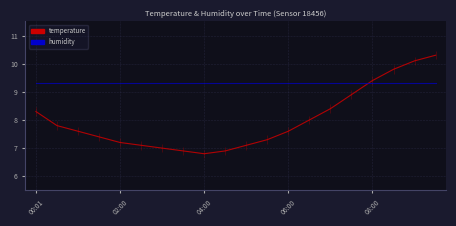

The value of temperature at 06:00 is 7.6. True or false?

True